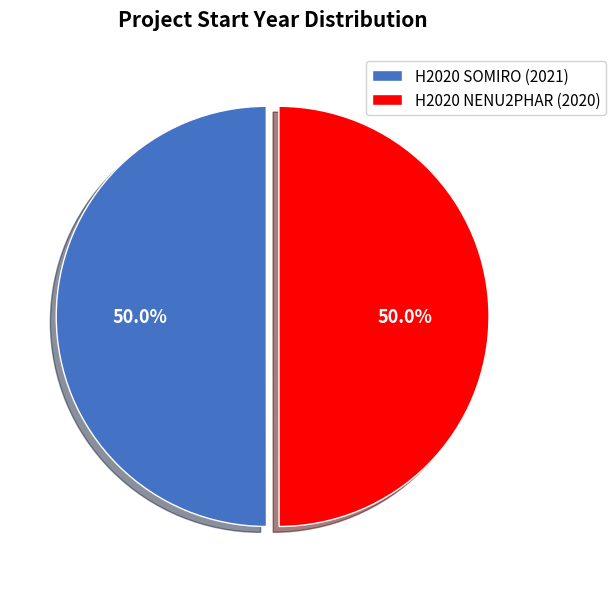

Approximately how many times larger is the value at H2020 SOMIRO compared to H2020 NENU2PHAR?

1.0